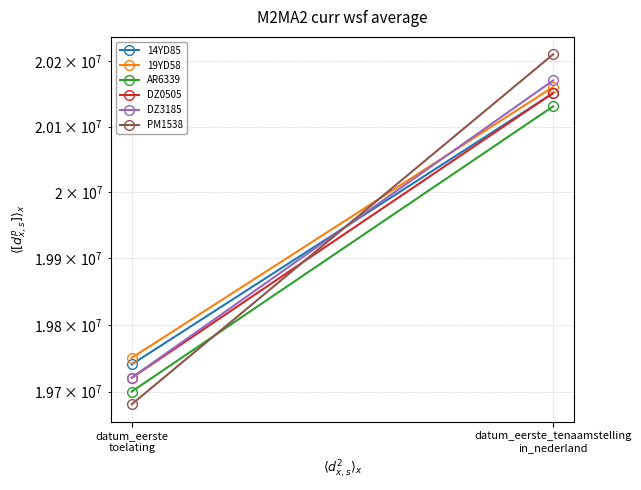

What is the spread (max minus min) of values at datum_eerste_tenaamstelling
in_nederland?

79509